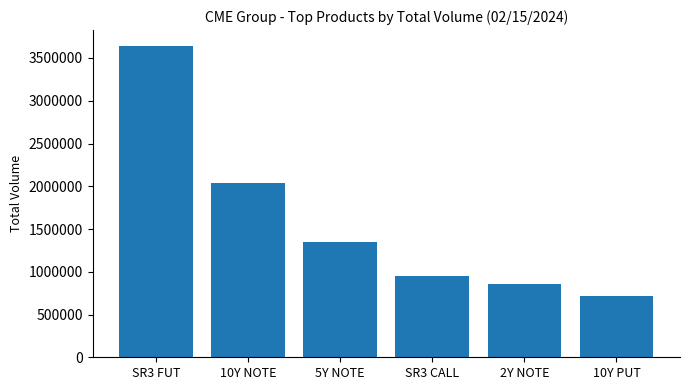

Rank the categories by value from highest to lowest.

SR3 FUT, 10Y NOTE, 5Y NOTE, SR3 CALL, 2Y NOTE, 10Y PUT